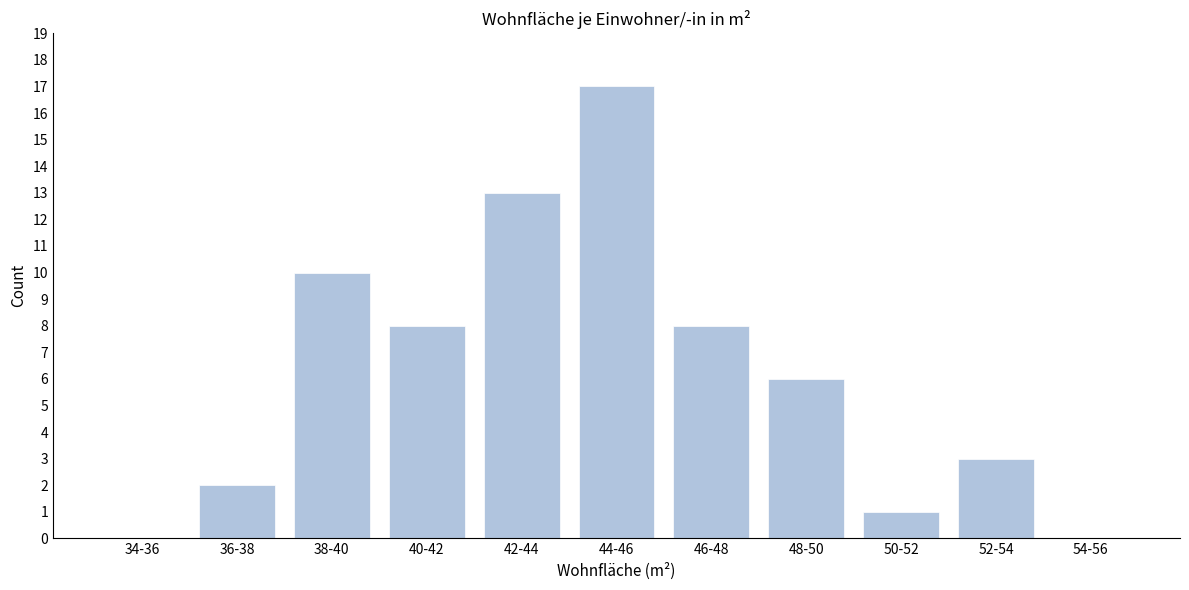

Reading right to left, what are all the values shown in this chart?

54-56=0	52-54=3	50-52=1	48-50=6	46-48=8	44-46=17	42-44=13	40-42=8	38-40=10	36-38=2	34-36=0